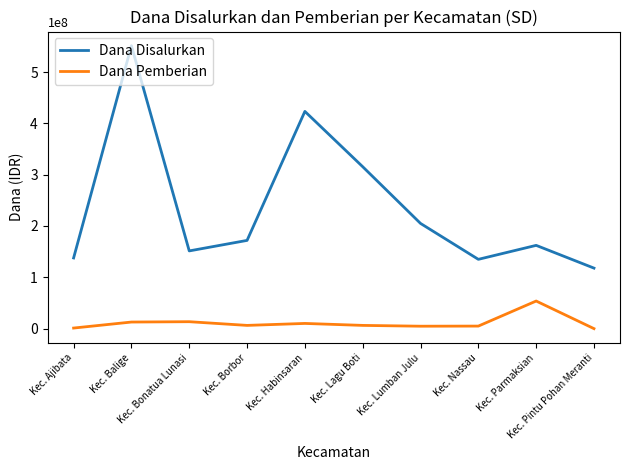

Is it true that Dana Pemberian equals 13500000 at Kec. Bonatua Lunasi?

True